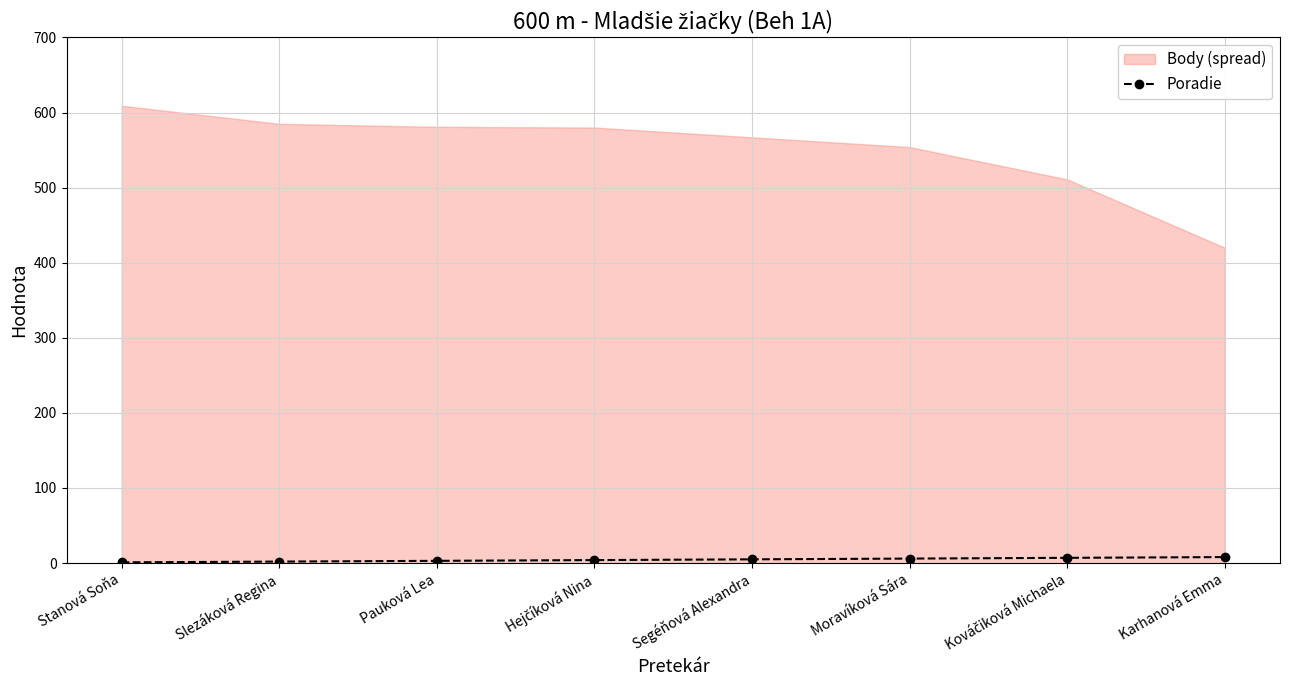

How many lines are shown in the chart?

1